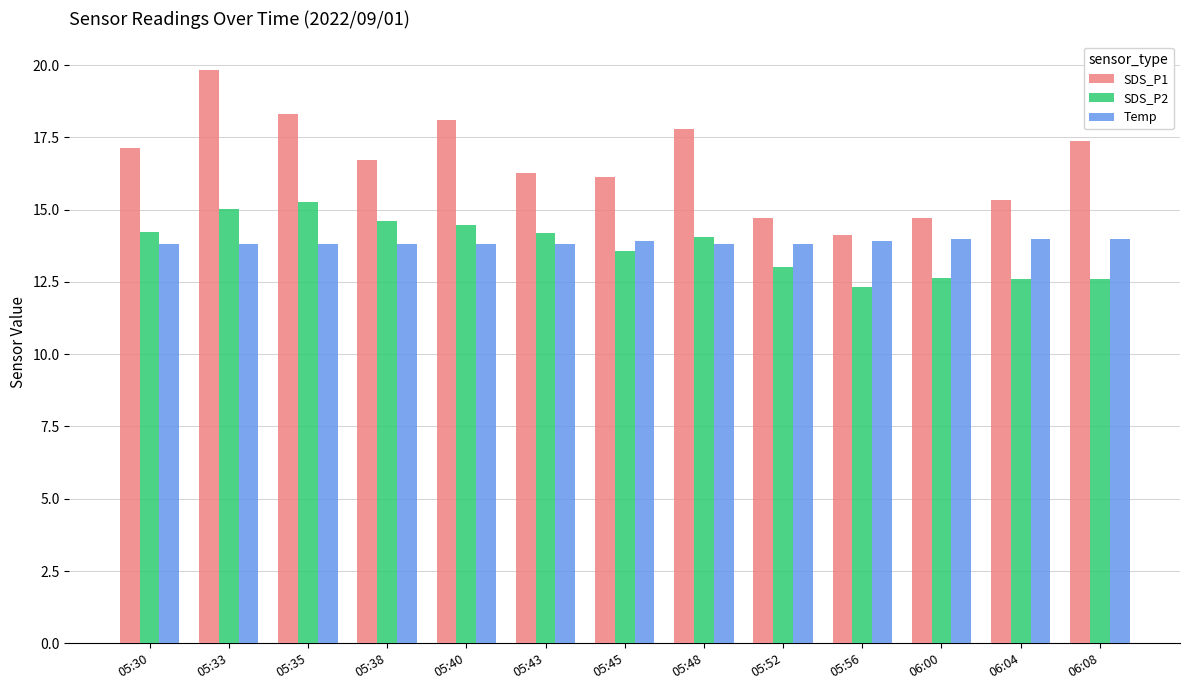

At which category does the chart reach its minimum across all series?

05:56